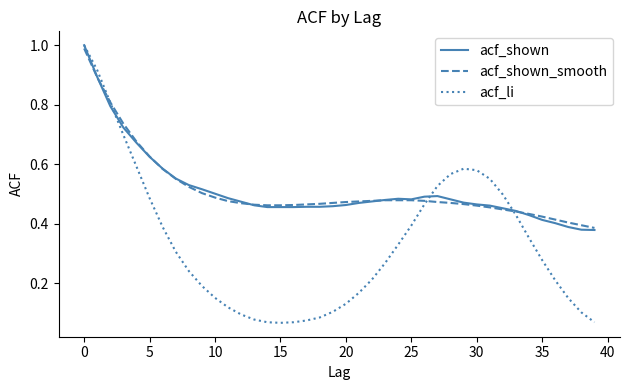

Which series has the largest range (max minus min)?

acf_li